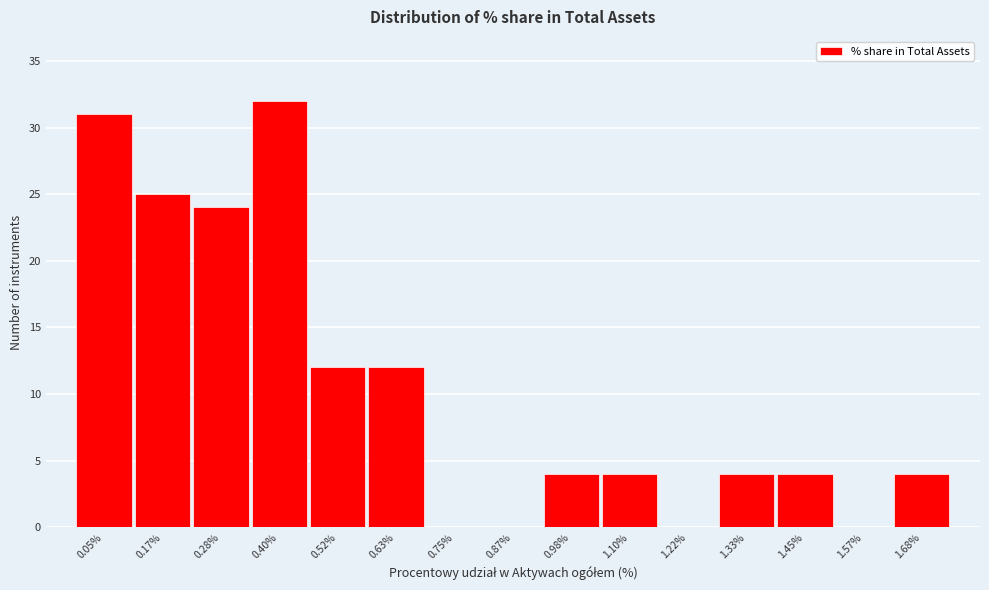

Reading left to right, extract all data points from this chart.

0.05%=31	0.17%=25	0.28%=24	0.40%=32	0.52%=12	0.63%=12	0.75%=0	0.87%=0	0.98%=4	1.10%=4	1.22%=0	1.33%=4	1.45%=4	1.57%=0	1.68%=4